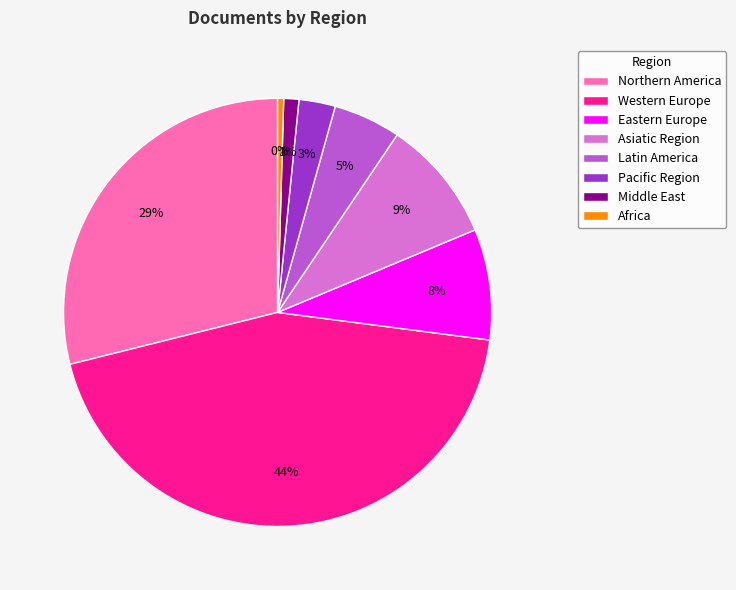

How many slices are in this pie chart?

8